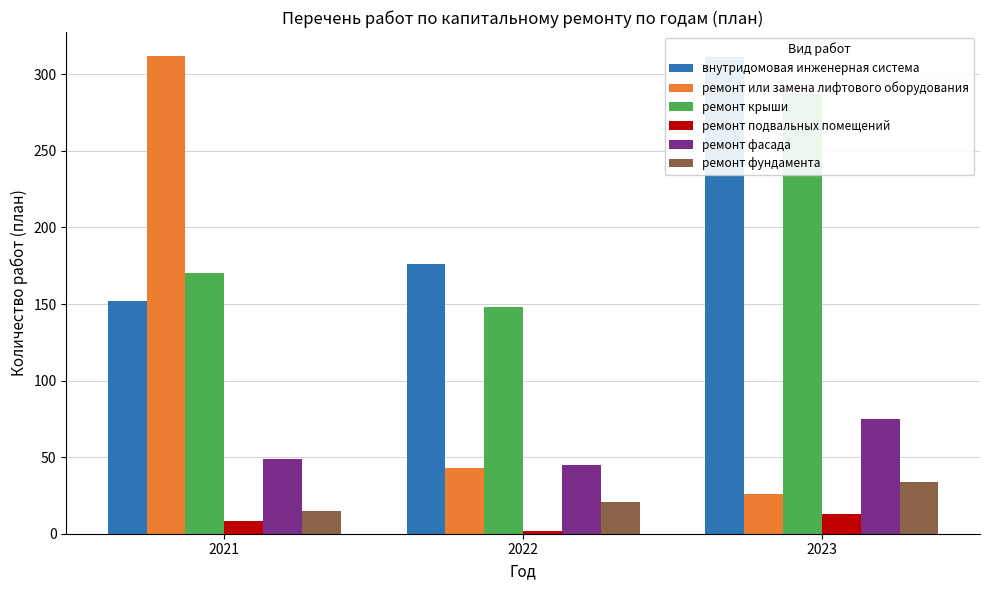

At which category is the sum across all series the highest?

2023